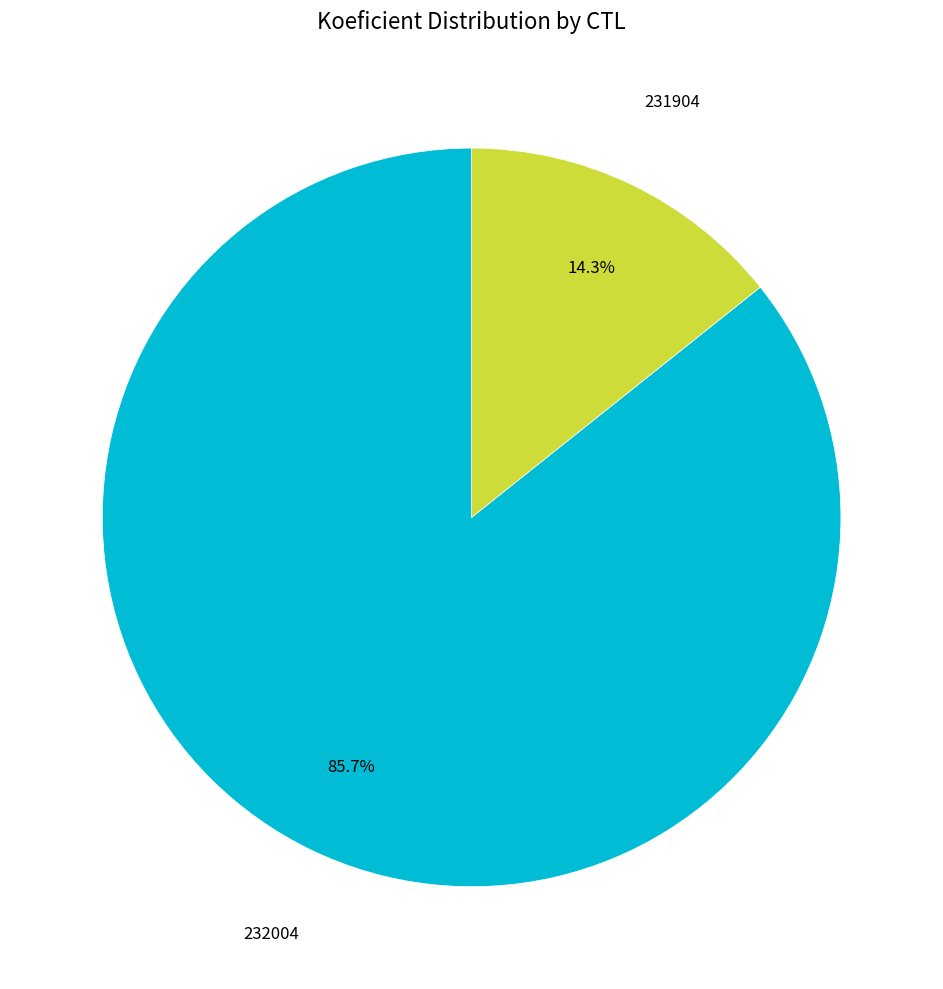

To the nearest percent, what is the average slice percentage?

50%